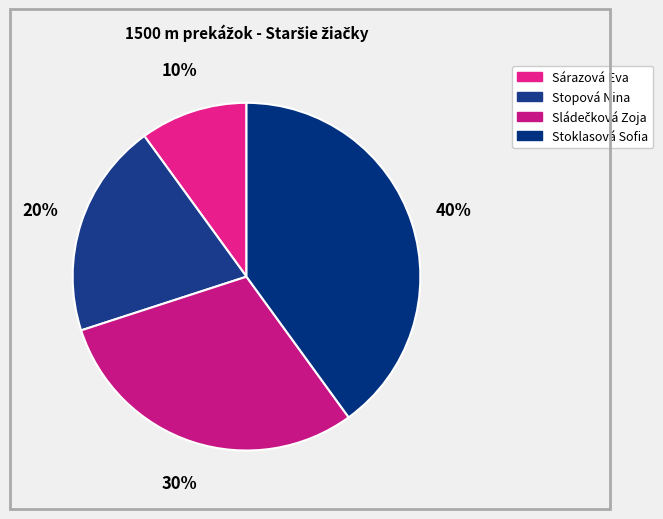

Is the sum of Sárazová Eva and Sládečková Zoja greater than half?

No